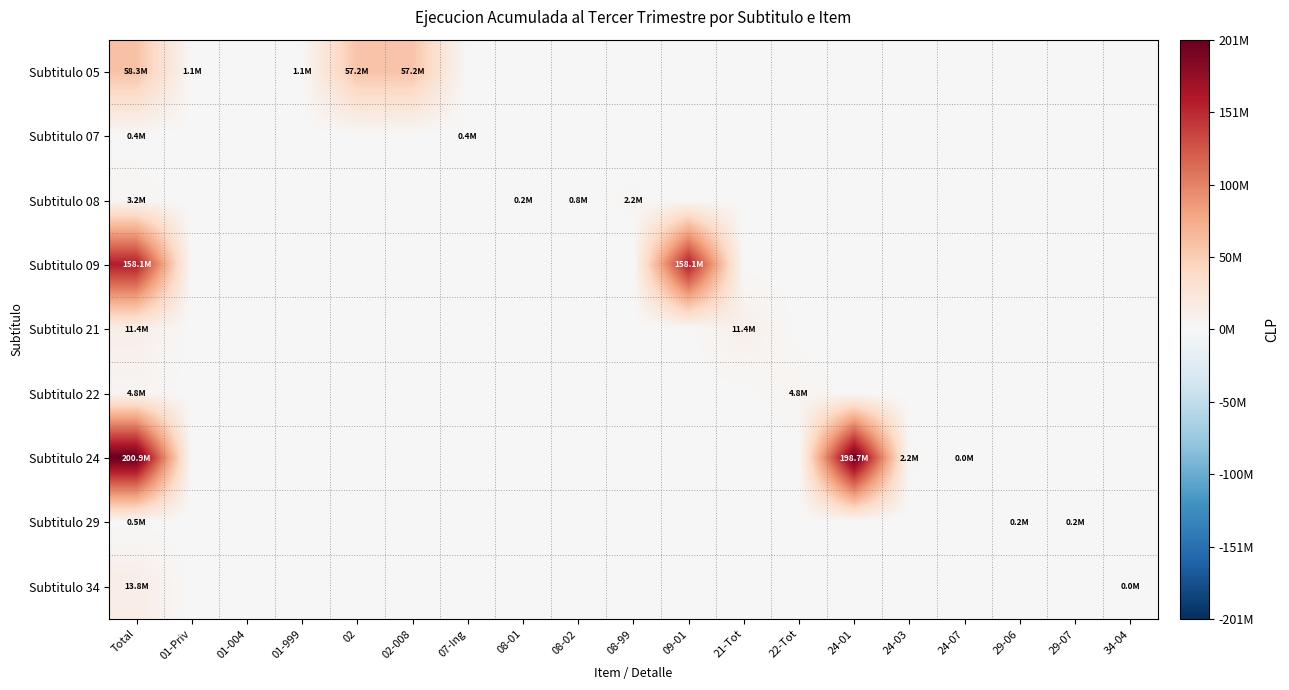

List the series in order of their peak value, highest first.

Subtitulo 24, Subtitulo 09, Subtitulo 05, Subtitulo 34, Subtitulo 21, Subtitulo 22, Subtitulo 08, Subtitulo 29, Subtitulo 07